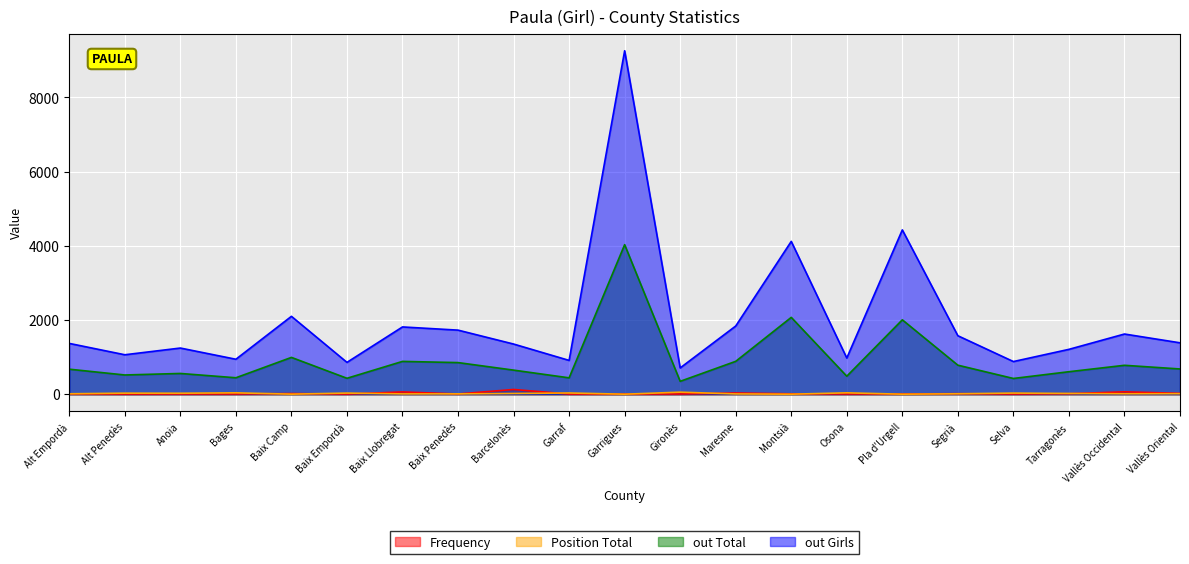

True or false: Position Total has a value of 38 at Osona.

True